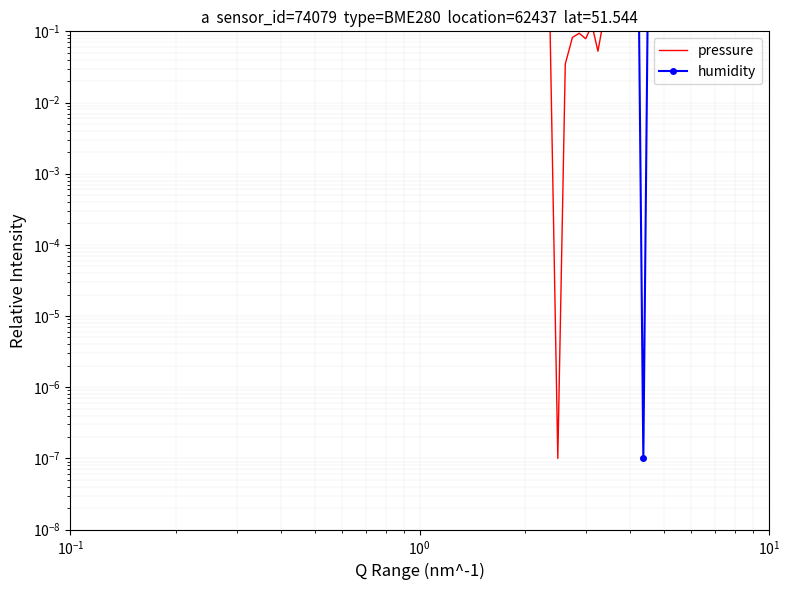

What is the sum of all pressure values?

13.0